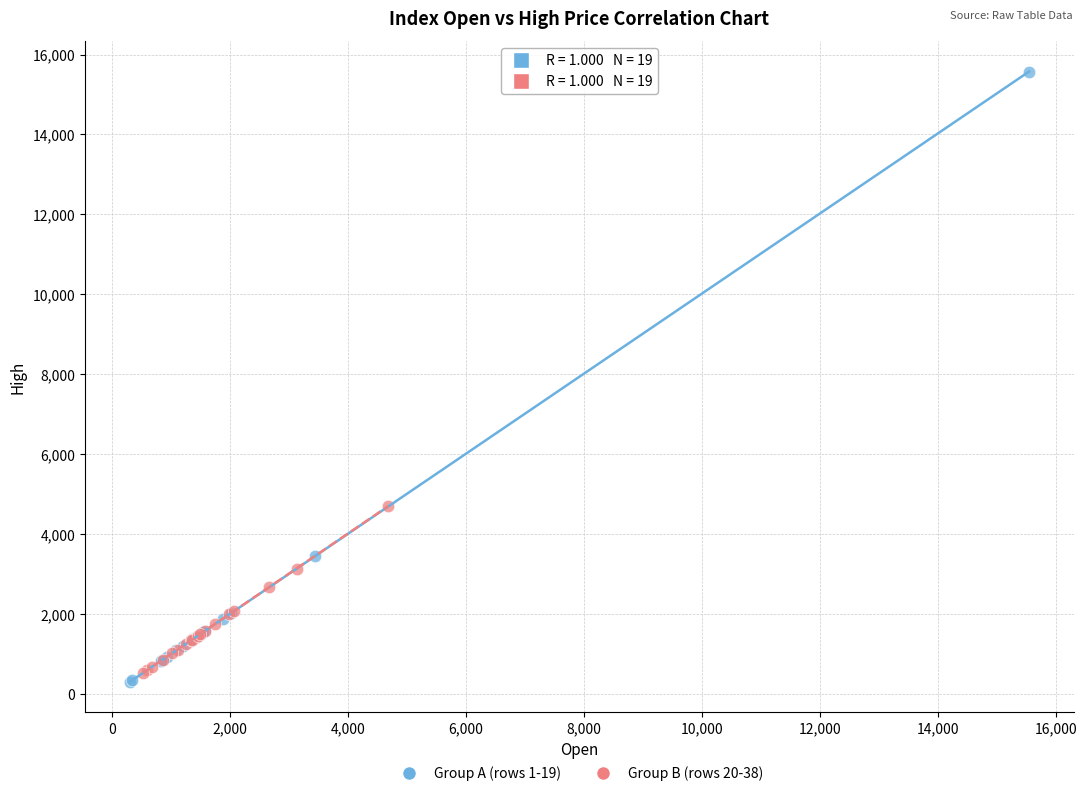

Which series contains the highest Y value?

Group A (rows 1-19)